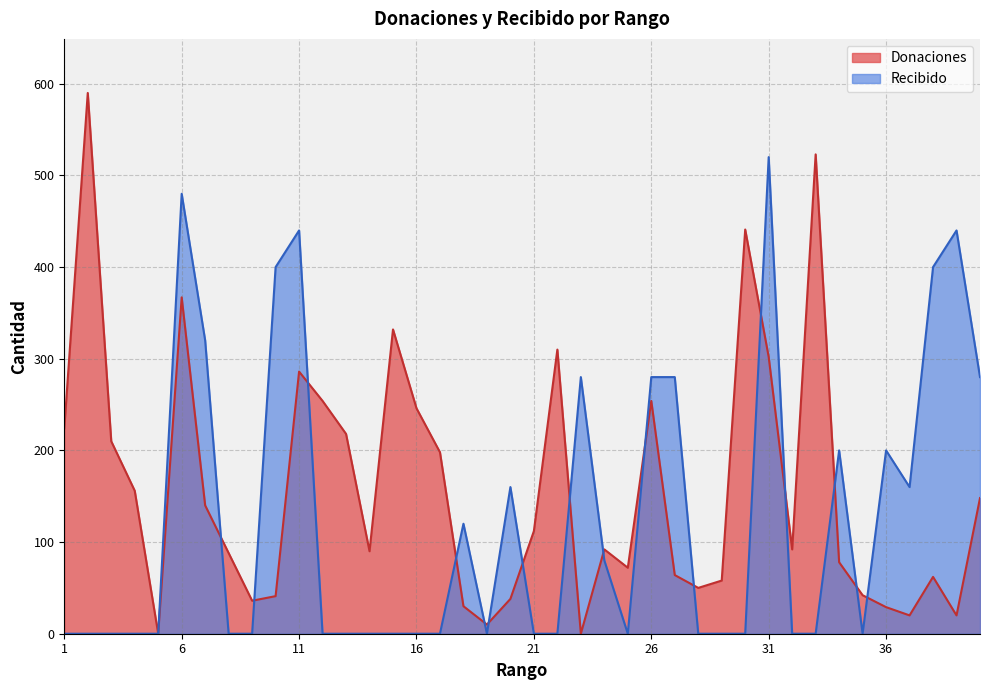

Reading right to left, extract all data points from this chart.

Donaciones: 40=148	39=20	38=62	37=20	36=29	35=42	34=78	33=523	32=92	31=302	30=441	29=58	28=50	27=64	26=254	25=72	24=92	23=0	22=310	21=112	20=38	19=10	18=30	17=198	16=246	15=332	14=90	13=218	12=254	11=286	10=41	9=36	8=88	7=140	6=367	5=0	4=156	3=210	2=590	1=224
Recibido: 40=280	39=440	38=400	37=160	36=200	35=0	34=200	33=0	32=0	31=520	30=0	29=0	28=0	27=280	26=280	25=0	24=80	23=280	22=0	21=0	20=160	19=0	18=120	17=0	16=0	15=0	14=0	13=0	12=0	11=440	10=400	9=0	8=0	7=320	6=480	5=0	4=0	3=0	2=0	1=0